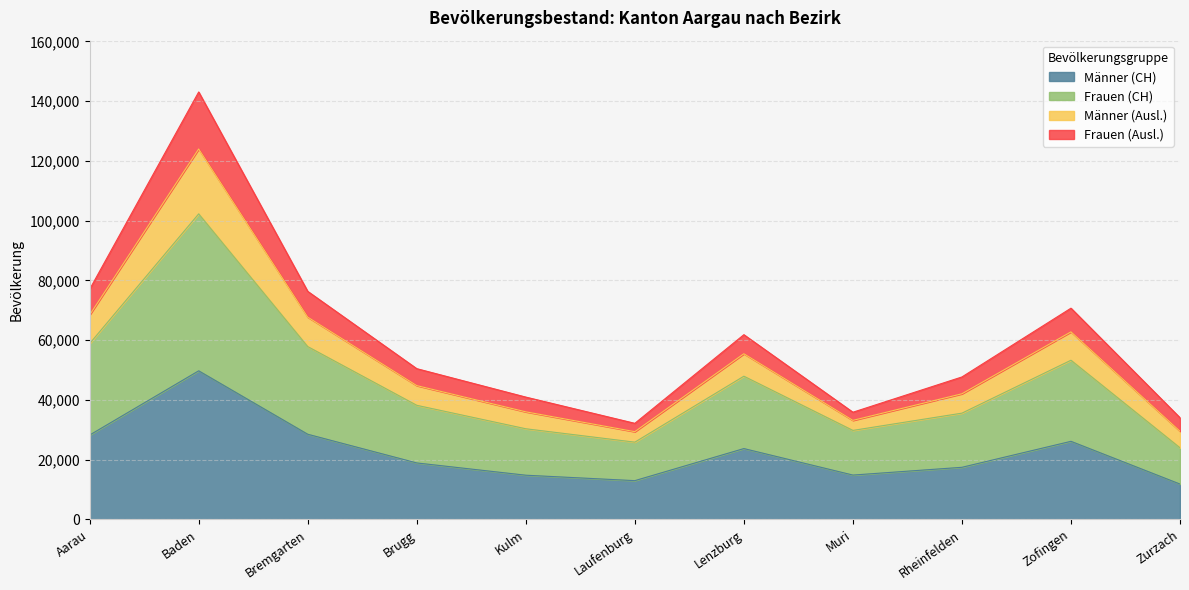

What is the label of the 9th point from the right?

Bremgarten